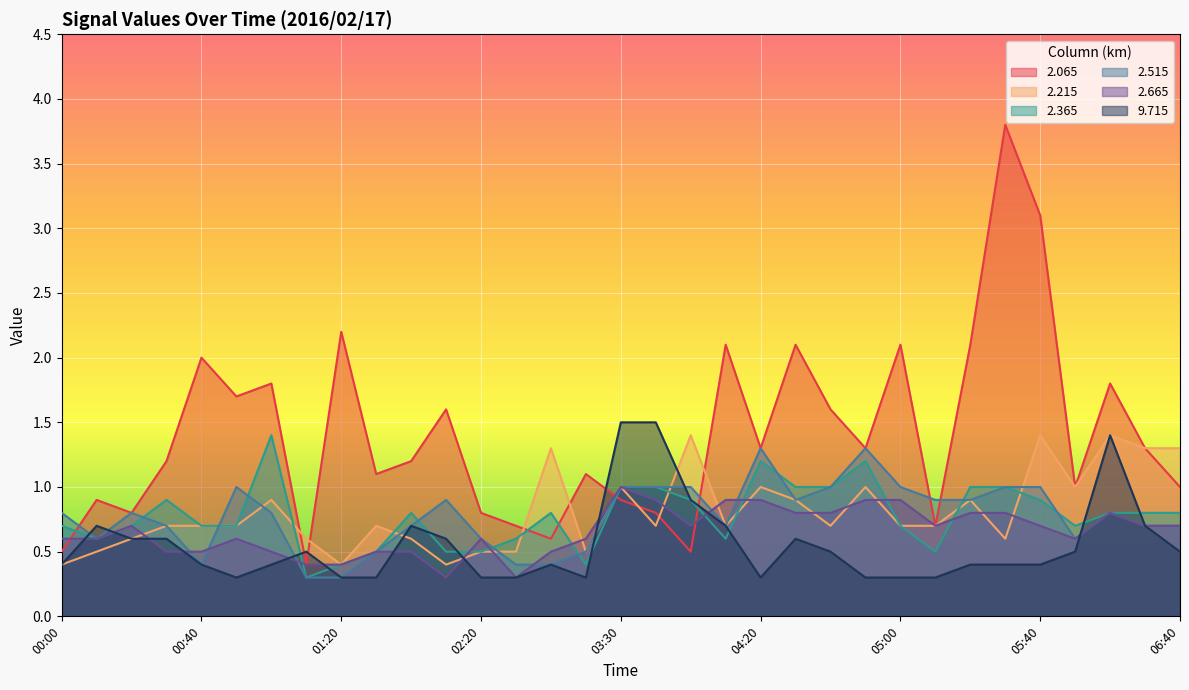

At which category does 2.515 reach its first local peak?

00:20